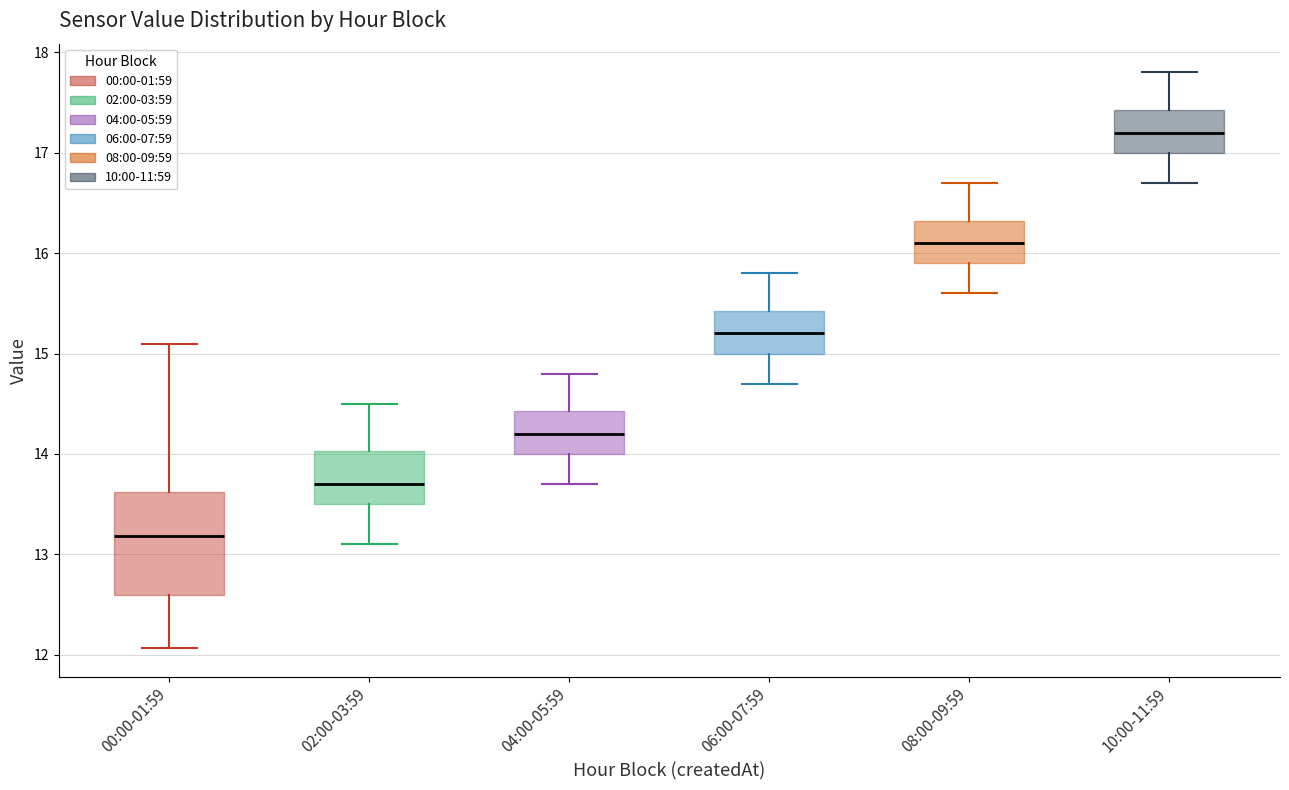

Reading left to right, read every box against the y-axis: the position of its median line, the range the box covers, and the ends of its whiskers. The values are not printed on the chart, so give them approximately, as read against the axis.

00:00-01:59: median 13.2, box 12.6 to 13.6, whiskers 12.1 to 15.1
02:00-03:59: median 13.7, box 13.5 to 14.0, whiskers 13.1 to 14.5
04:00-05:59: median 14.2, box 14.0 to 14.4, whiskers 13.7 to 14.8
06:00-07:59: median 15.2, box 15.0 to 15.4, whiskers 14.7 to 15.8
08:00-09:59: median 16.1, box 15.9 to 16.3, whiskers 15.6 to 16.7
10:00-11:59: median 17.2, box 17.0 to 17.4, whiskers 16.7 to 17.8